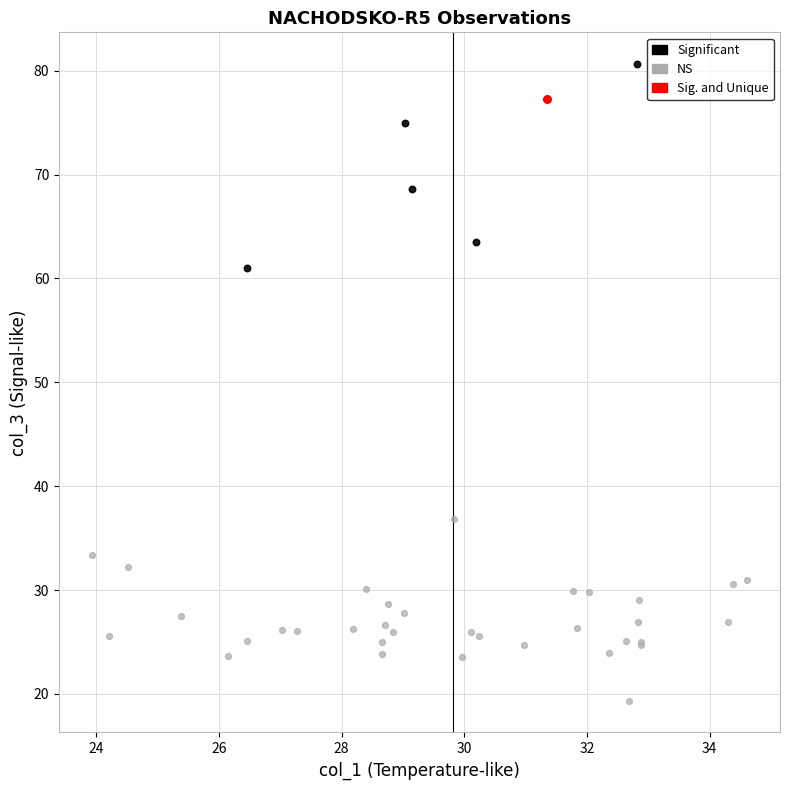

What are all the series names shown in the legend?

Significant, NS, Sig. and Unique